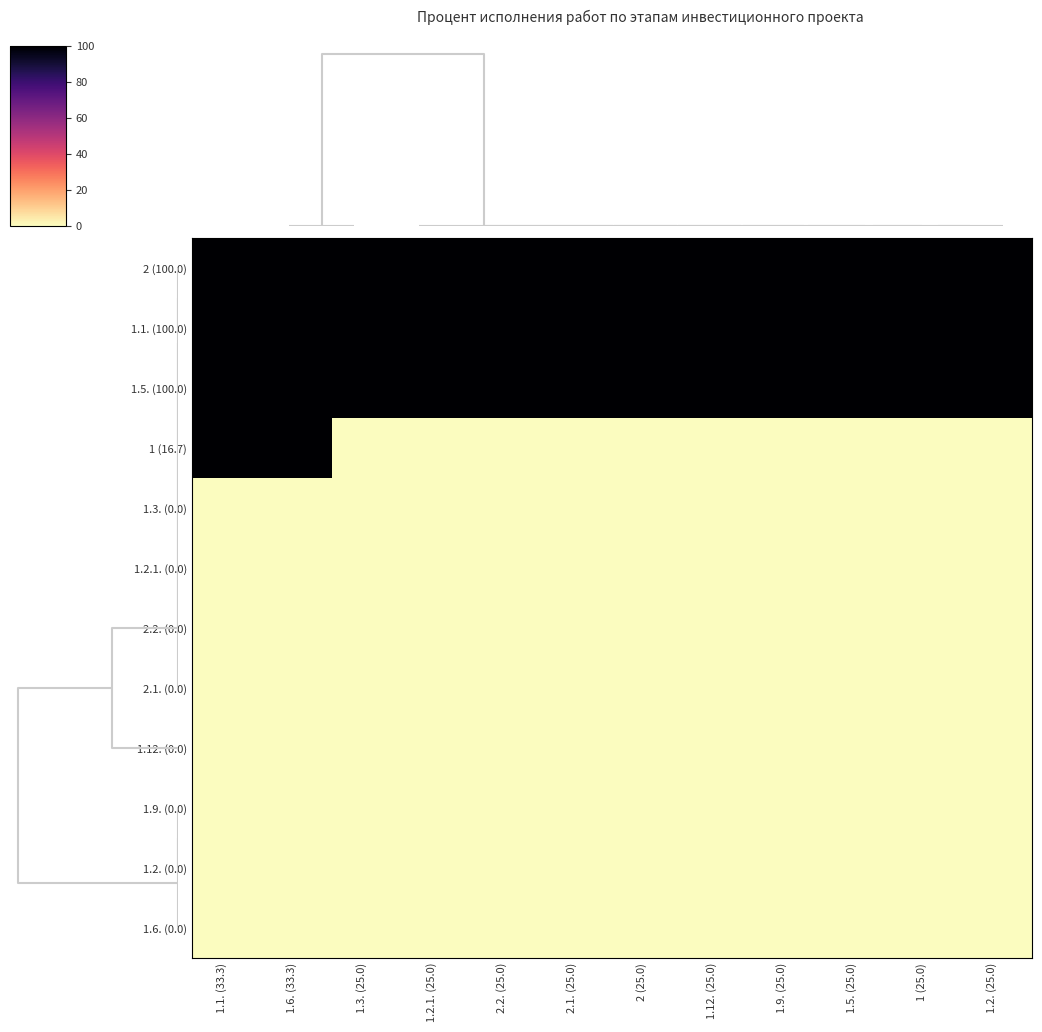

Count the number of data series in this chart.

12